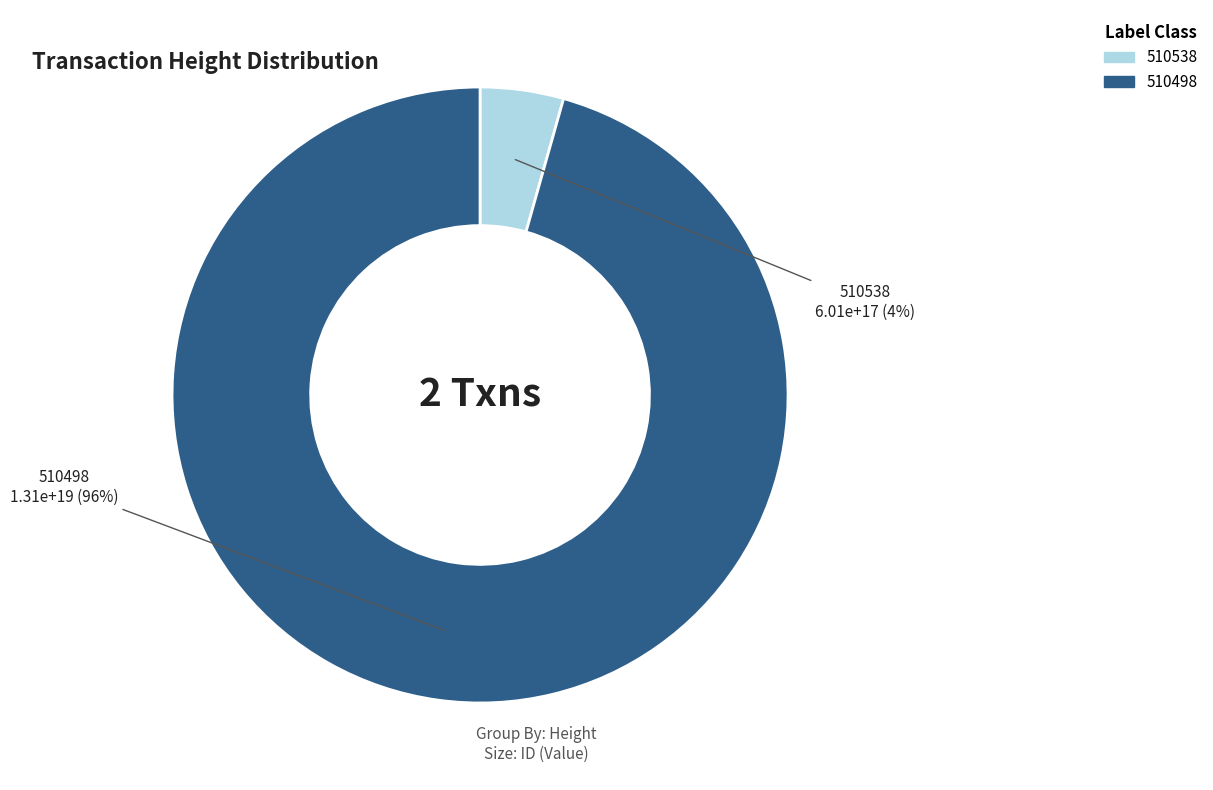

To the nearest percent, what is the average slice percentage?

50%